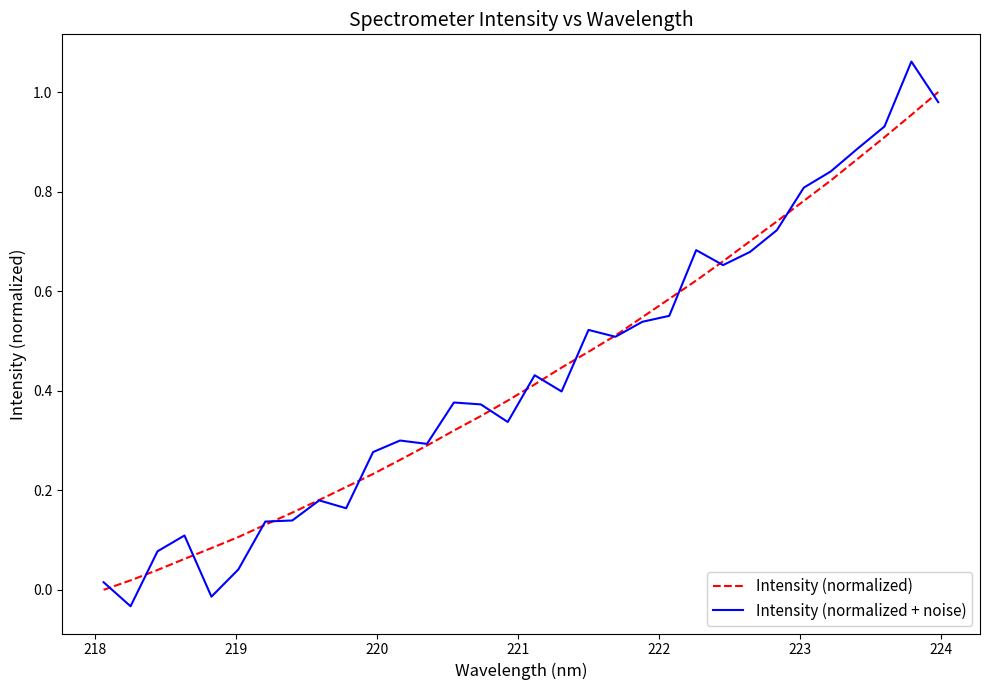

List the series in order of their peak value, lowest first.

Intensity (normalized), Intensity (normalized + noise)